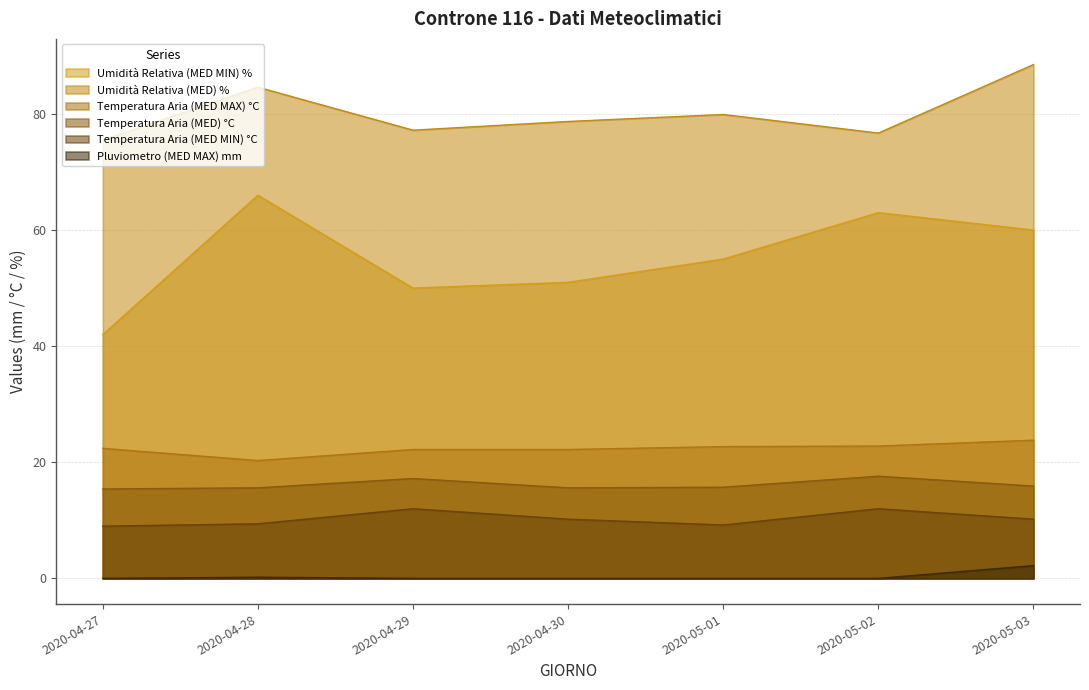

True or false: Temperatura Aria (MED) °C and Umidità Relativa (MED MIN) % cross at least once.

False